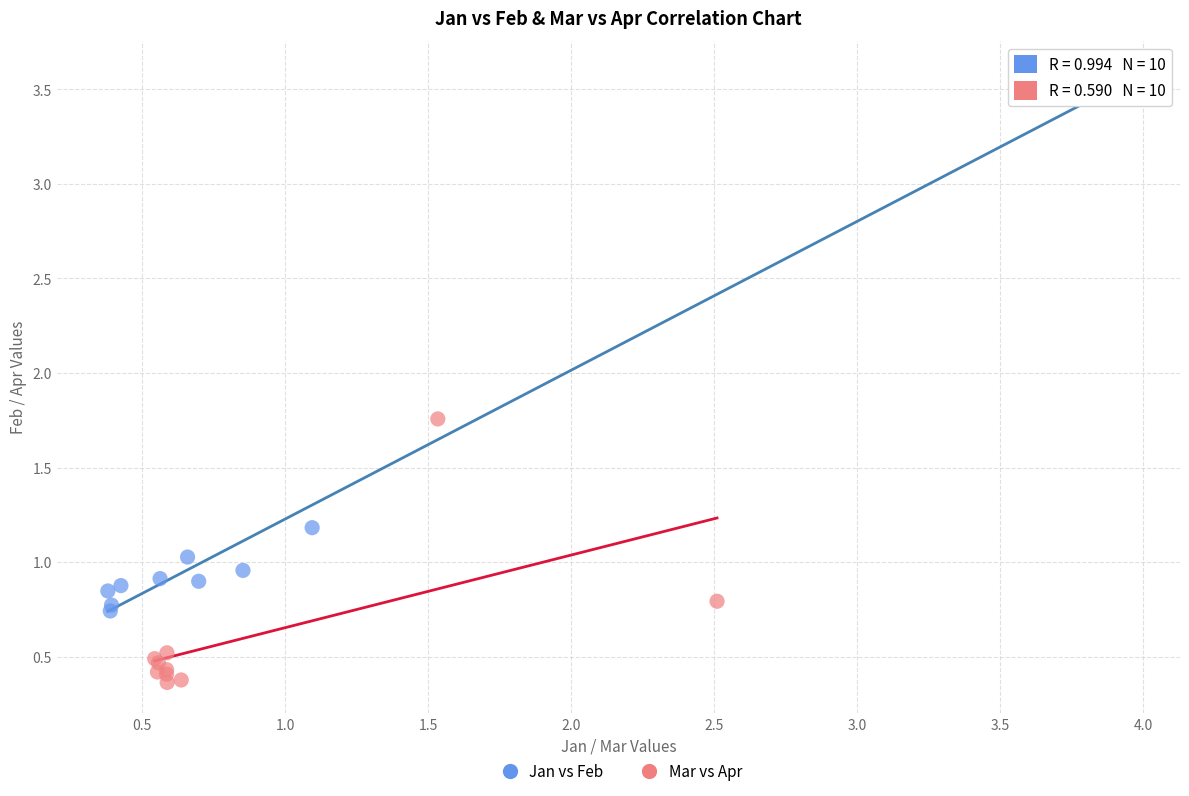

Which series contains the lowest Y value?

Mar vs Apr